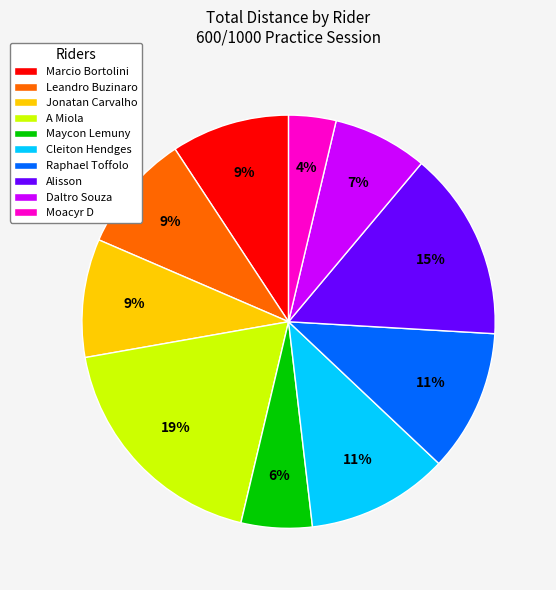

Count the number of slices in the pie.

10